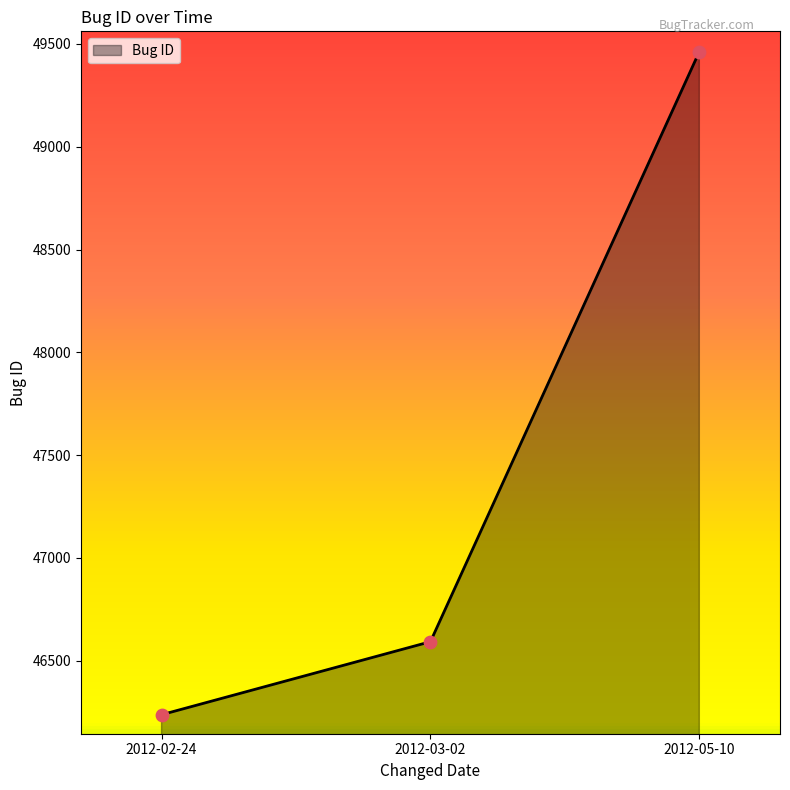

What is the change in value from 2012-03-02 to 2012-05-10?

+2869